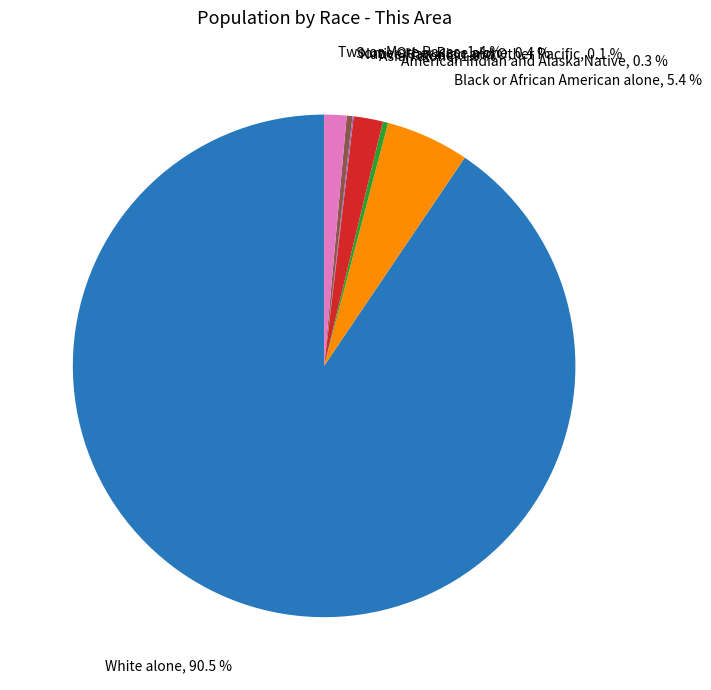

Does any single category account for the majority?

Yes